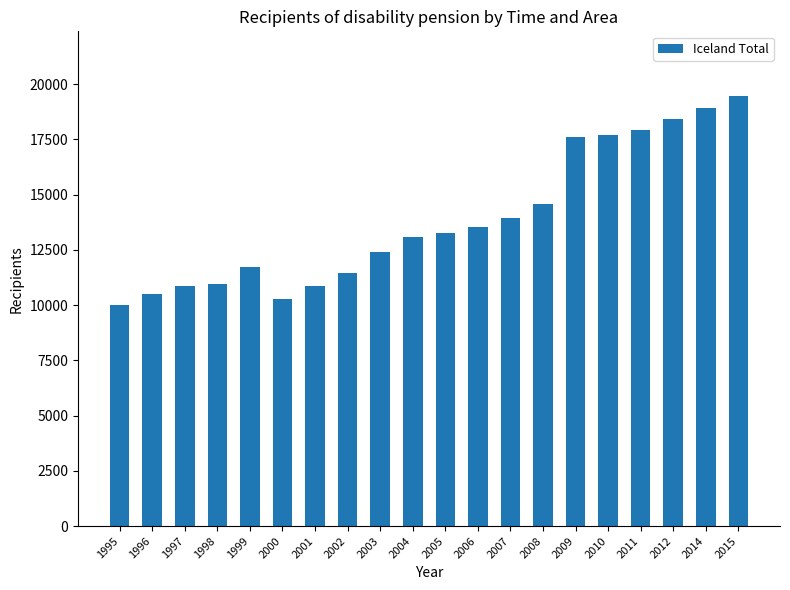

What is the sum of the values at 2011 and 2003?

30297